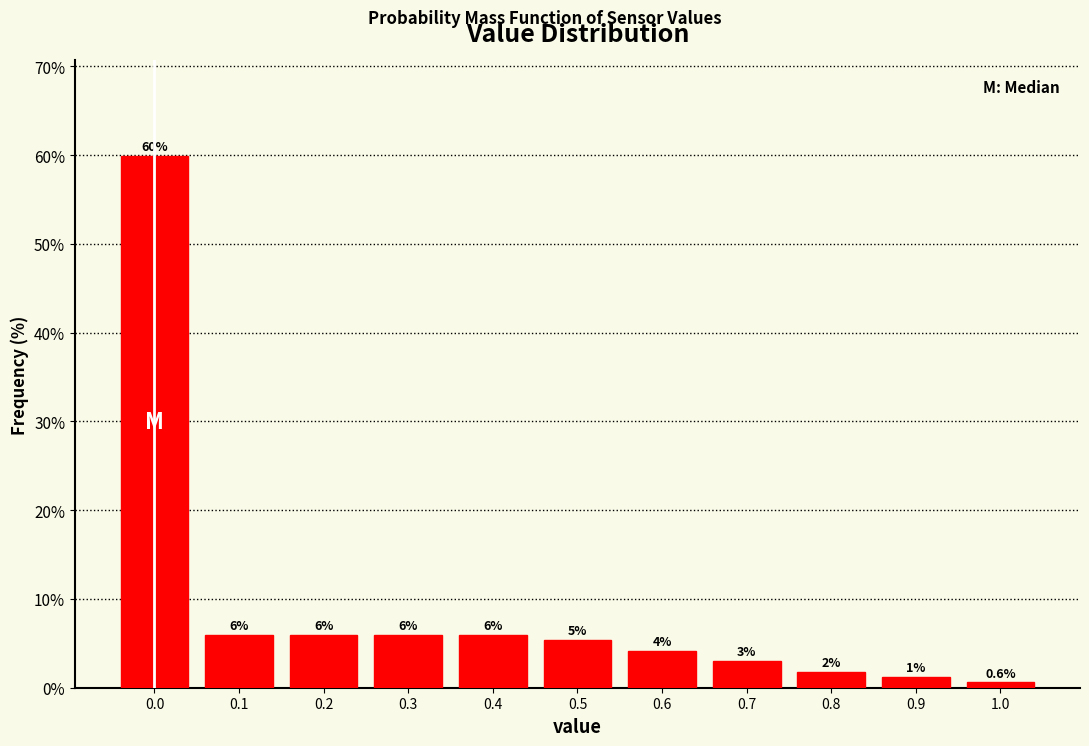

Over which range of the x-axis is the bar tallest?

-0.05 to 0.05